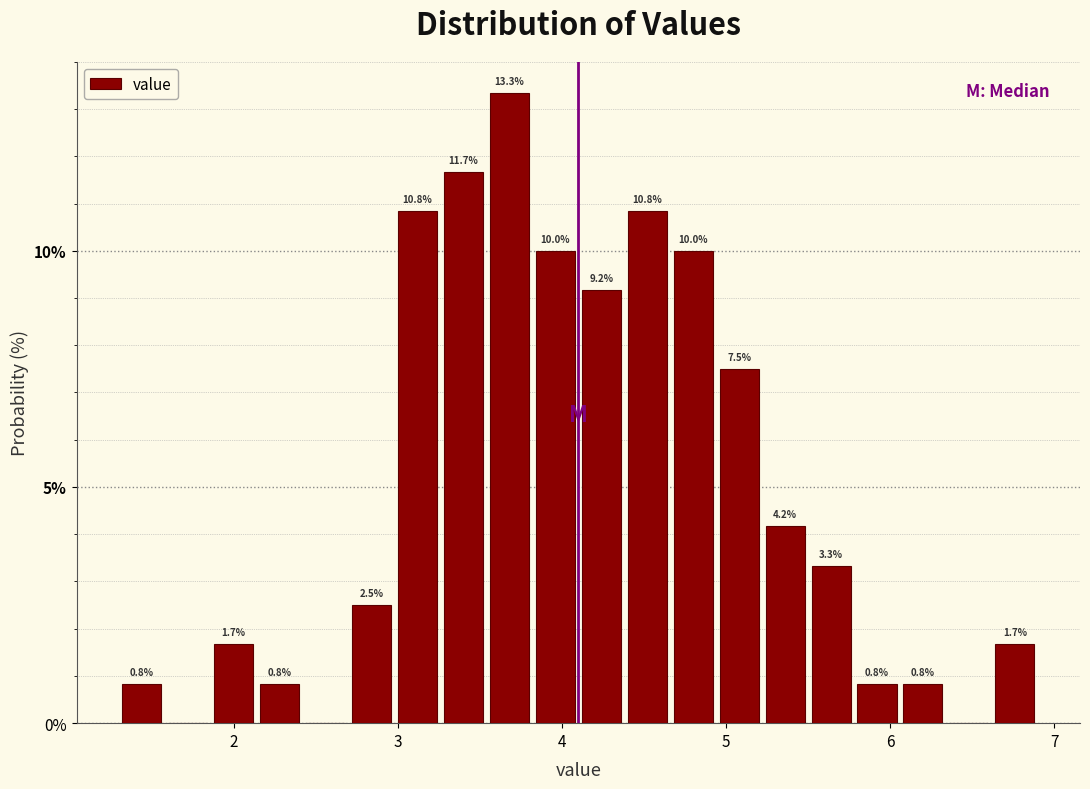

Around what value on the x-axis is the tallest bar? Give the approximate position of its centre, as read against the axis.

3.7